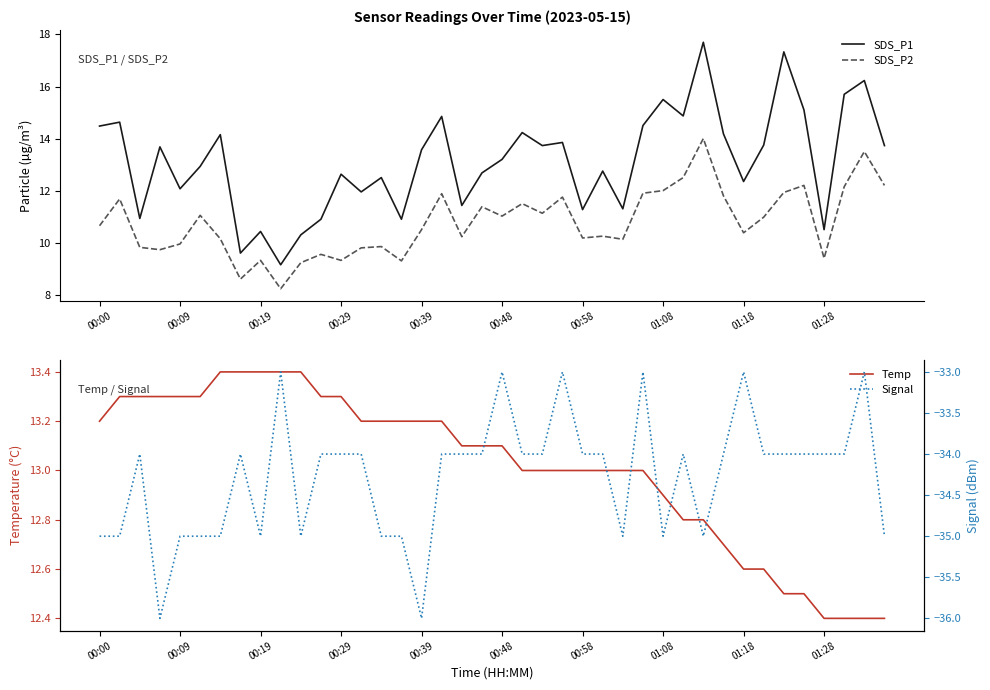

In Signal, how many points are higher than both neighbors (excluding endpoints)?

9